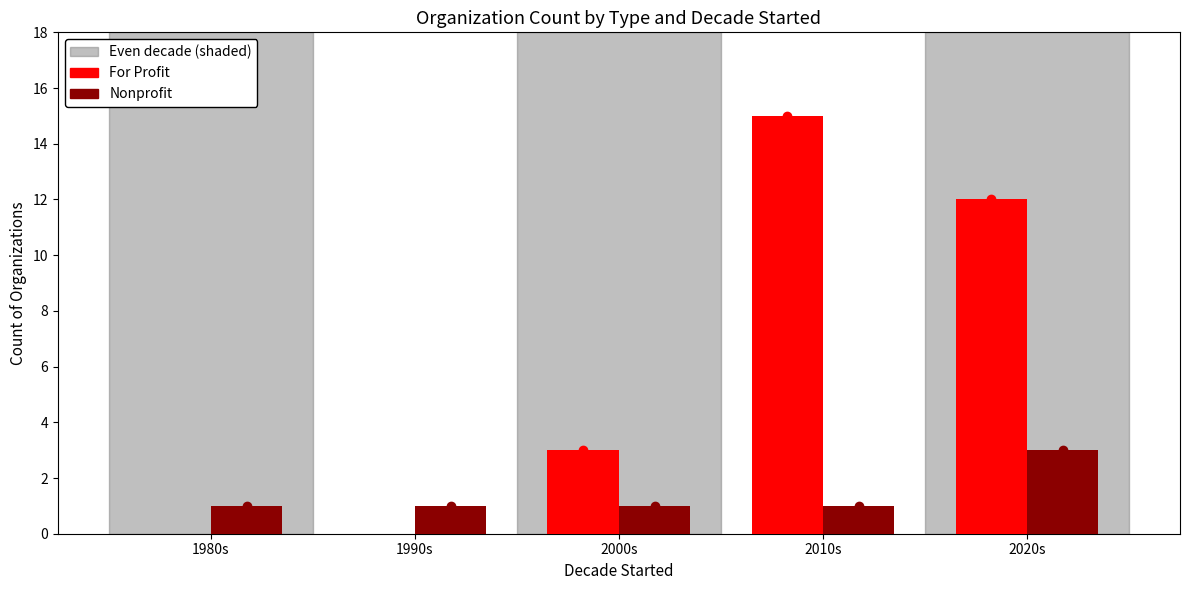

The value of For Profit at 2000s is 3. True or false?

True